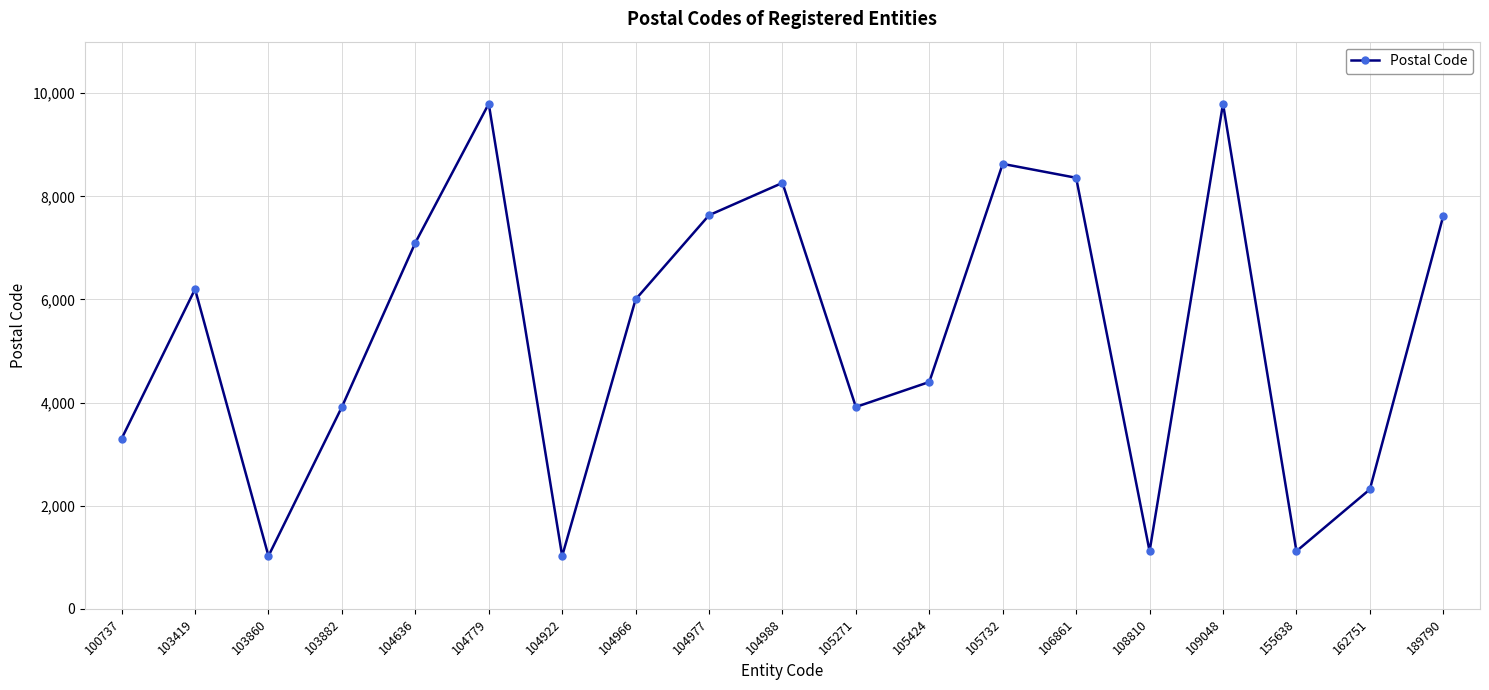

Count the number of categories in the chart.

19